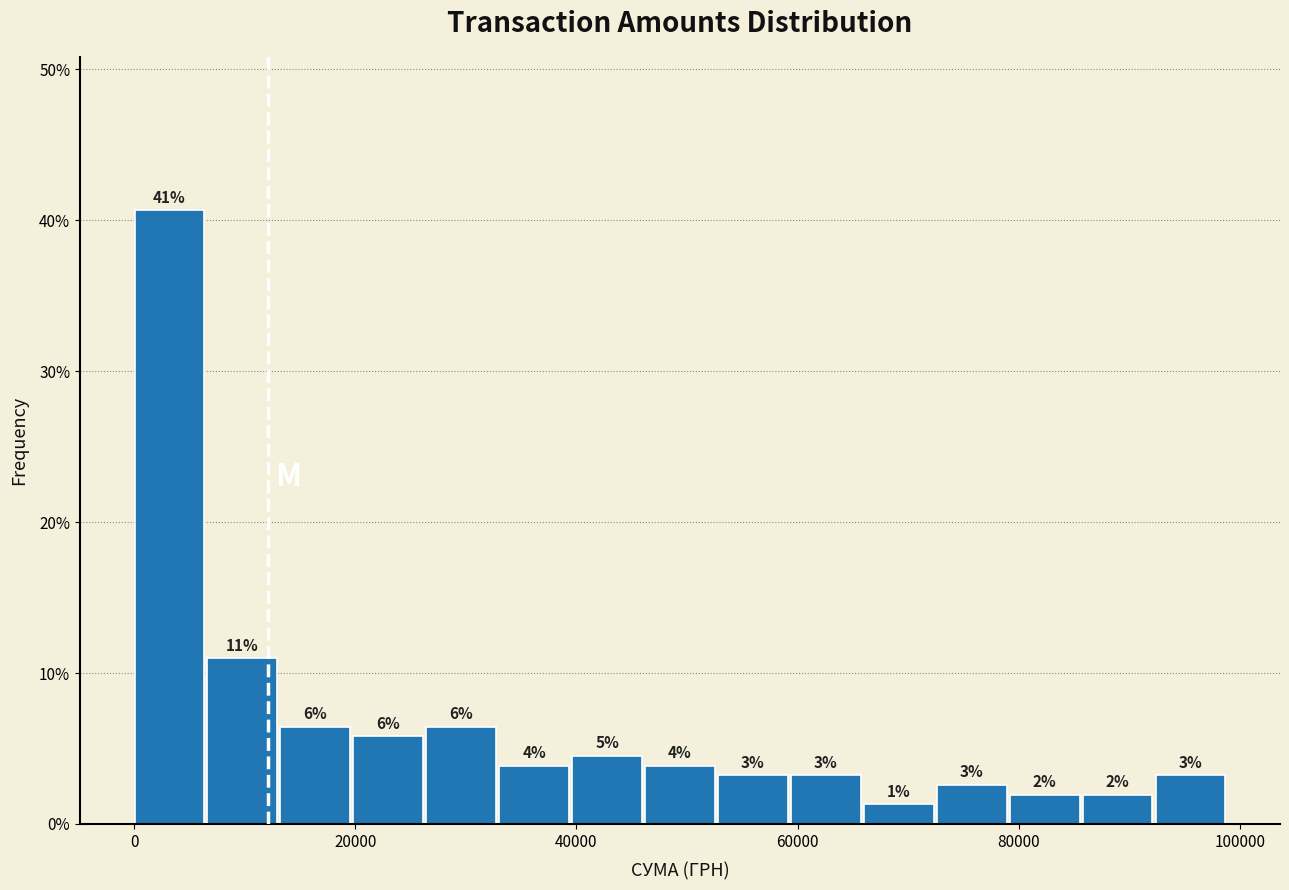

Around what value on the x-axis is the tallest bar? Give the approximate position of its centre, as read against the axis.

4000